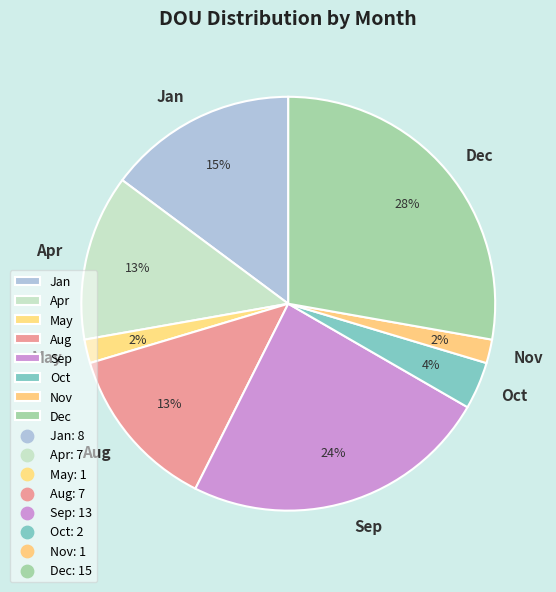

Which has a higher value, Oct or Nov?

Oct